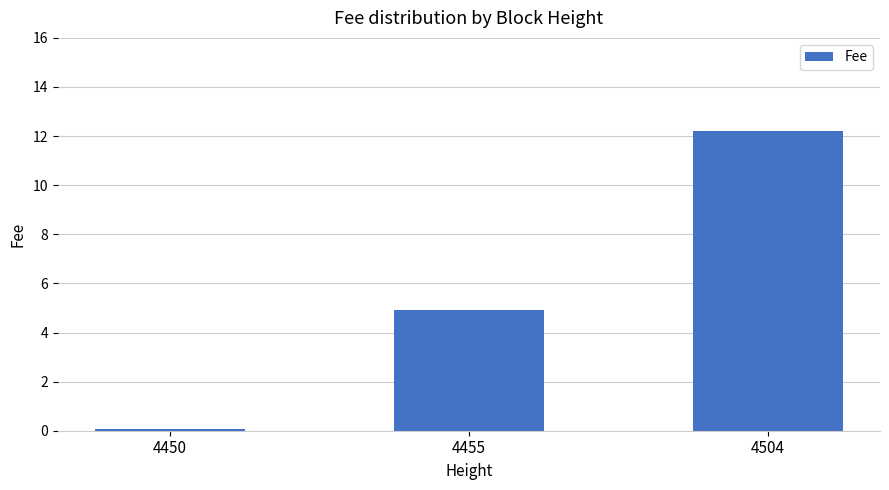

Reading left to right, list all the values displayed in this chart.

4450=0.1	4455=4.9	4504=12.2